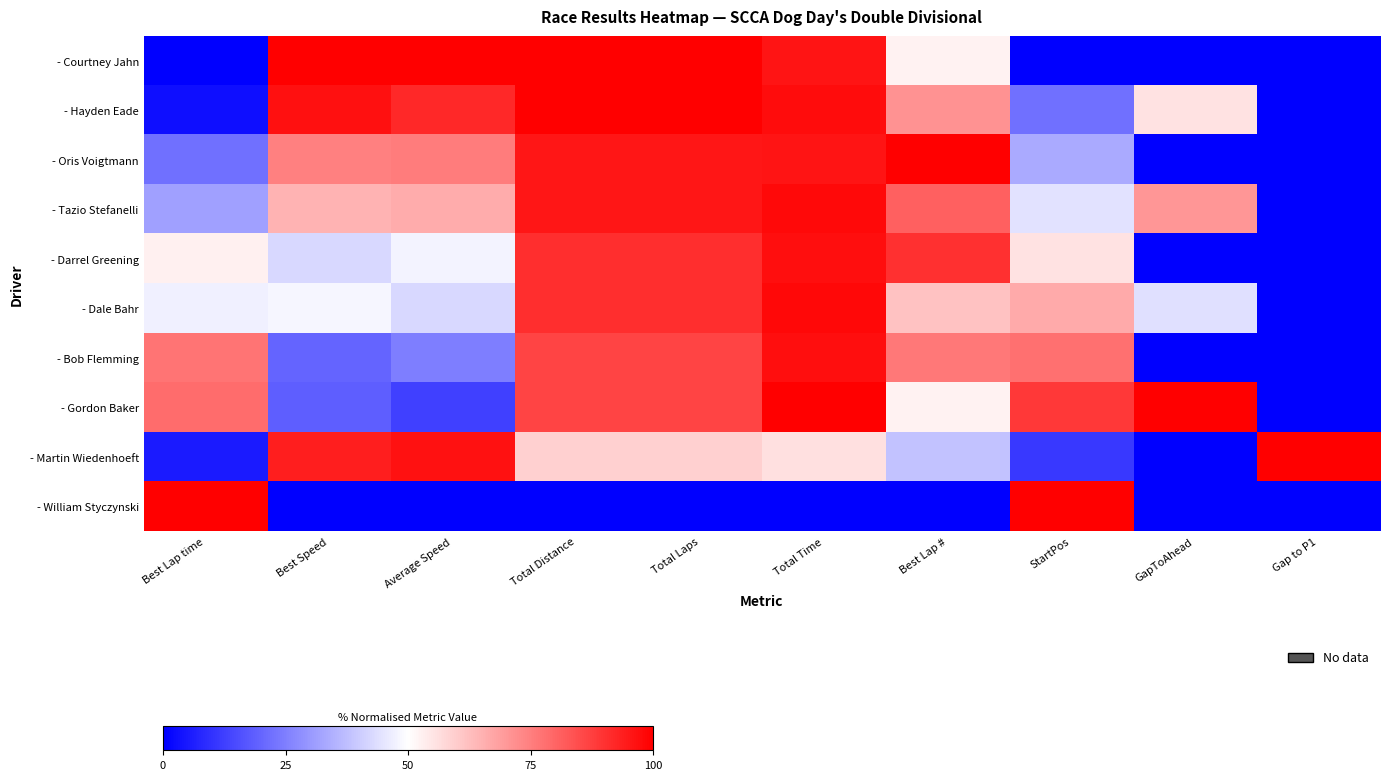

Rank the series at Total Time from lowest to highest value.

- William Styczynski, - Martin Wiedenhoeft, - Courtney Jahn, - Oris Voigtmann, - Darrel Greening, - Bob Flemming, - Hayden Eade, - Tazio Stefanelli, - Dale Bahr, - Gordon Baker